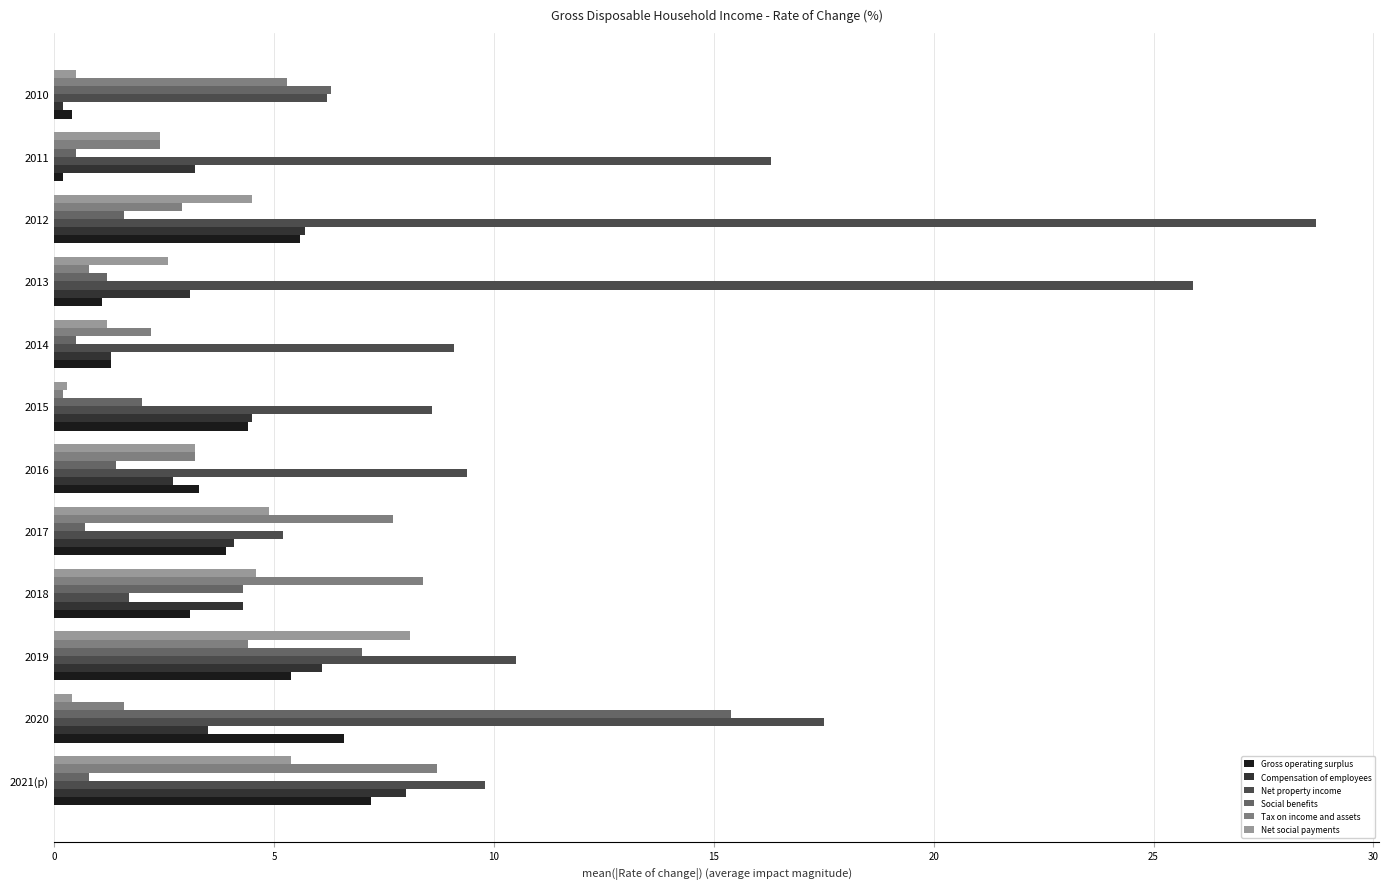

What is the total value across all series at 2013?

34.7